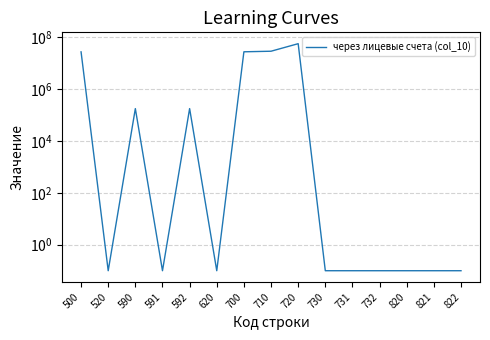

List the labels in order of value, largest first.

720, 710, 700, 500, 590, 592, 520, 591, 620, 730, 731, 732, 820, 821, 822